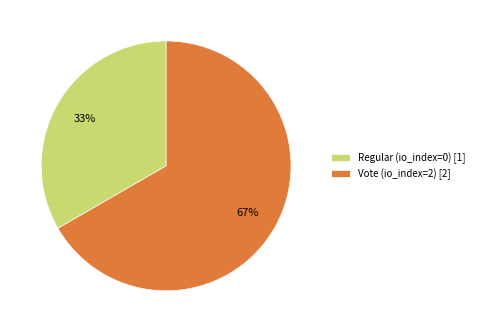

To the nearest percent, what is the average slice percentage?

50%